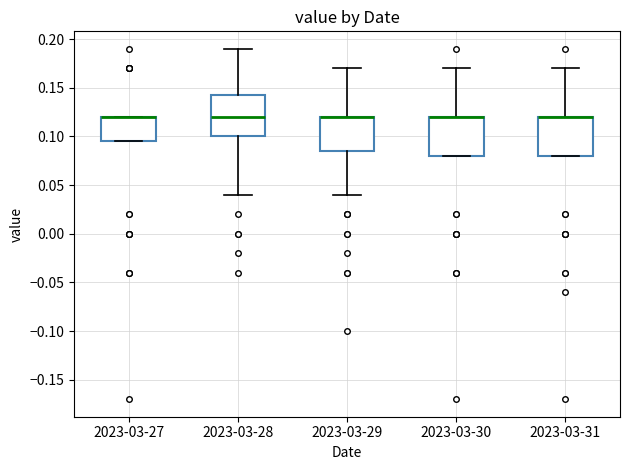

Reading left to right, transcribe this box plot: for each box, give where its median line is, the range the box spans, and where its two whiskers end, as read against the y-axis. The values are not printed on the chart, so give them approximately, as read against the axis.

2023-03-27: median 0.120 (drawn on the box's upper edge), box 0.095 to 0.120, whiskers 0.095 to 0.120
2023-03-28: median 0.120, box 0.100 to 0.145, whiskers 0.040 to 0.190
2023-03-29: median 0.120 (drawn on the box's upper edge), box 0.085 to 0.120, whiskers 0.040 to 0.170
2023-03-30: median 0.120 (drawn on the box's upper edge), box 0.080 to 0.120, whiskers 0.080 to 0.170
2023-03-31: median 0.120 (drawn on the box's upper edge), box 0.080 to 0.120, whiskers 0.080 to 0.170